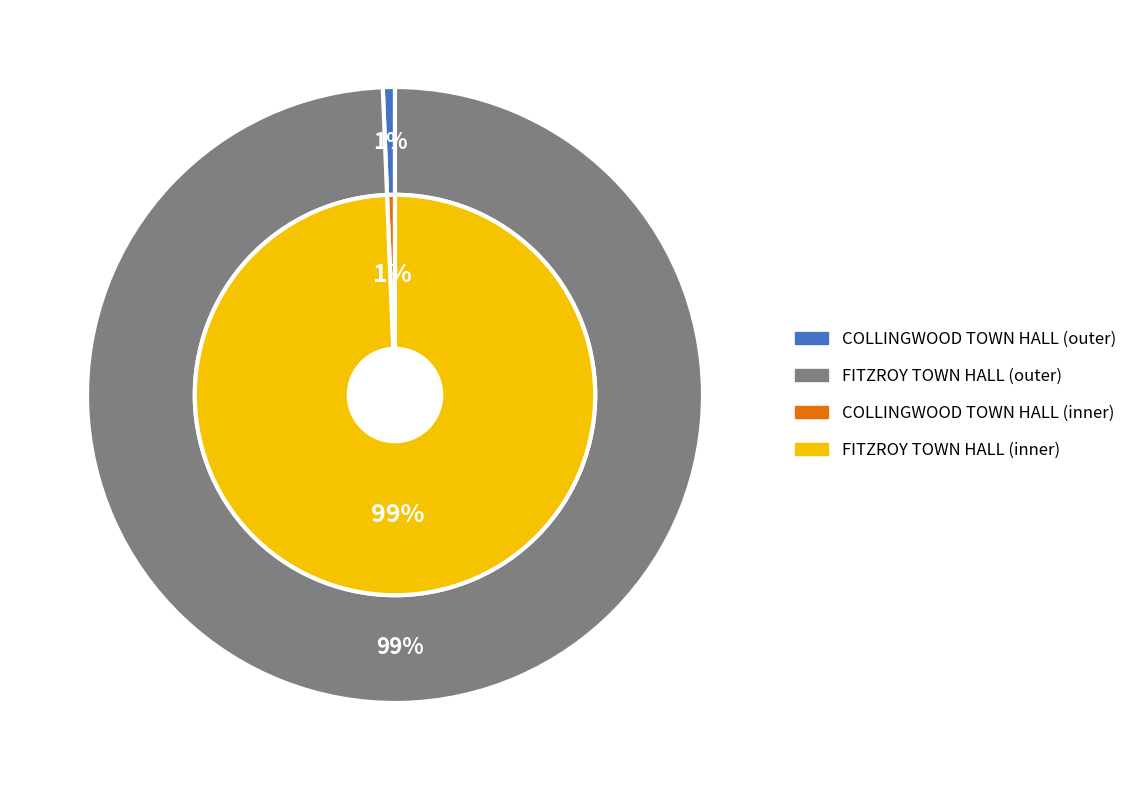

Combined, what portion of the pie is FITZROY TOWN HALL and COLLINGWOOD TOWN HALL?

100.0%